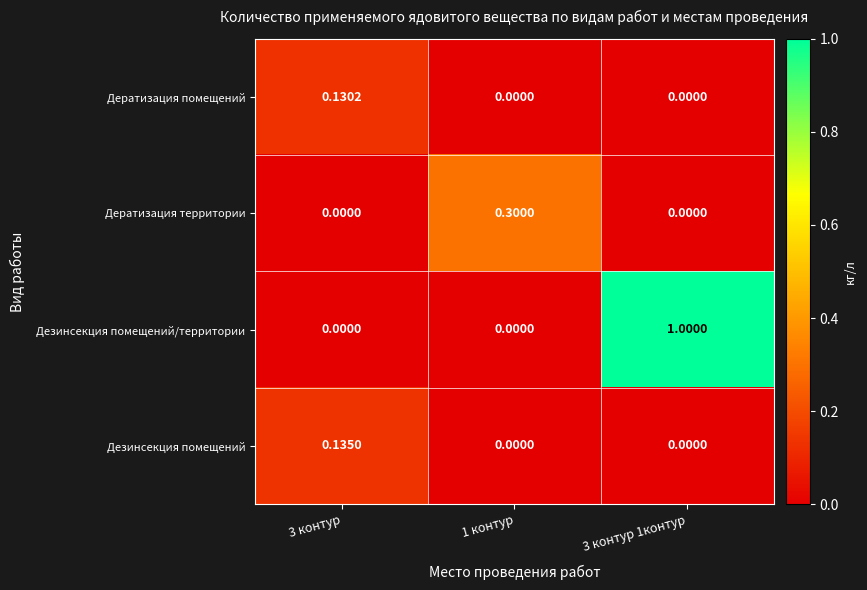

How many data points does each series have?

3